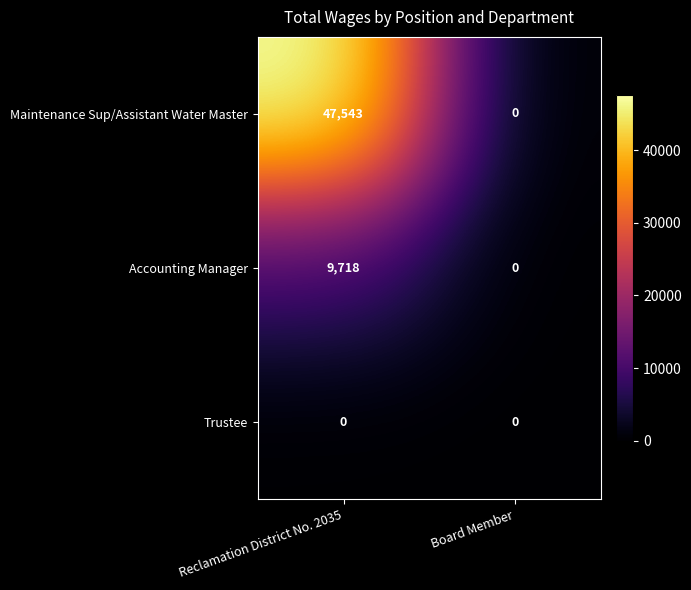

Which series changed the most between Reclamation District No. 2035 and Board Member?

Maintenance Sup/Assistant Water Master